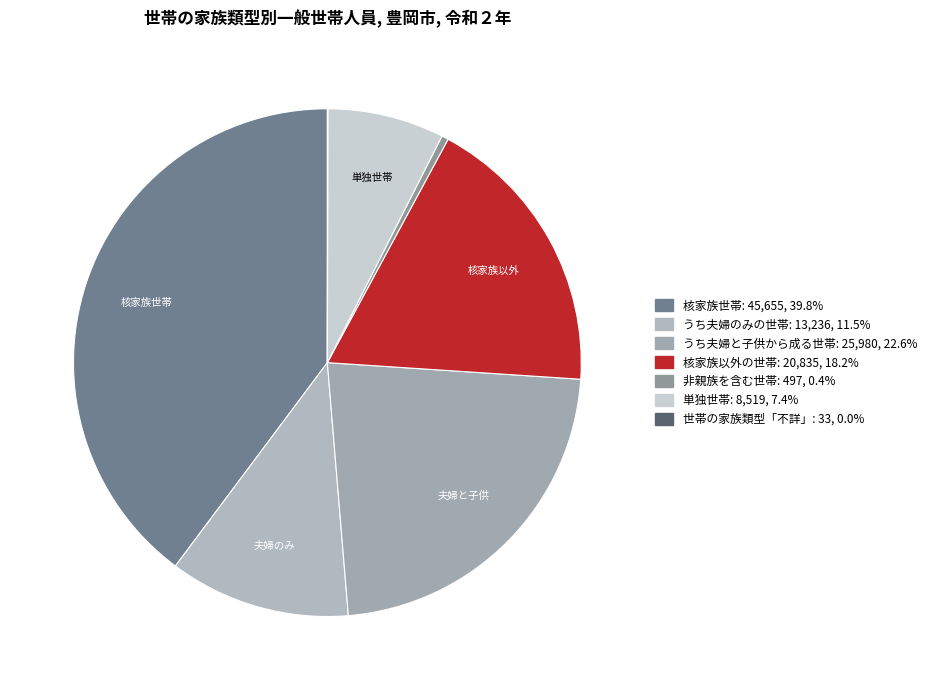

True or false: うち夫婦と子供から成る世帯 accounts for 30% of the total.

False